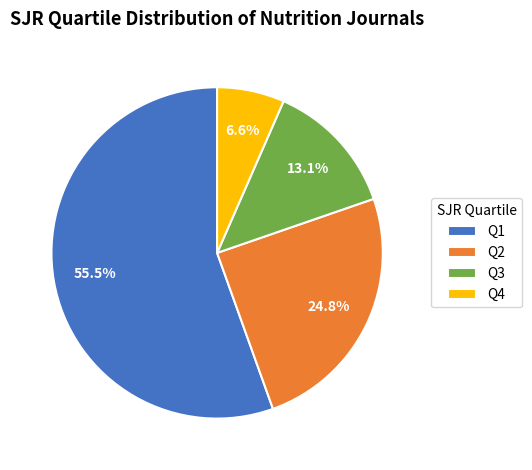

Approximately how many times larger is the value at Q3 compared to Q4?

2.0